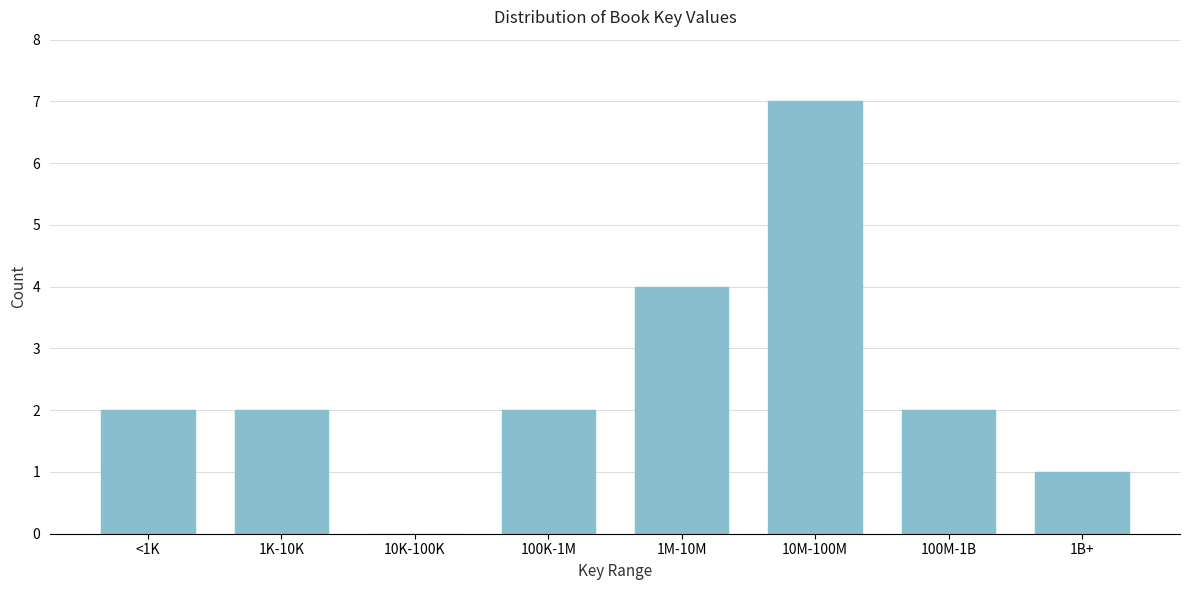

Reading left to right, what are all the values shown in this chart?

<1K=2	1K-10K=2	10K-100K=0	100K-1M=2	1M-10M=4	10M-100M=7	100M-1B=2	1B+=1